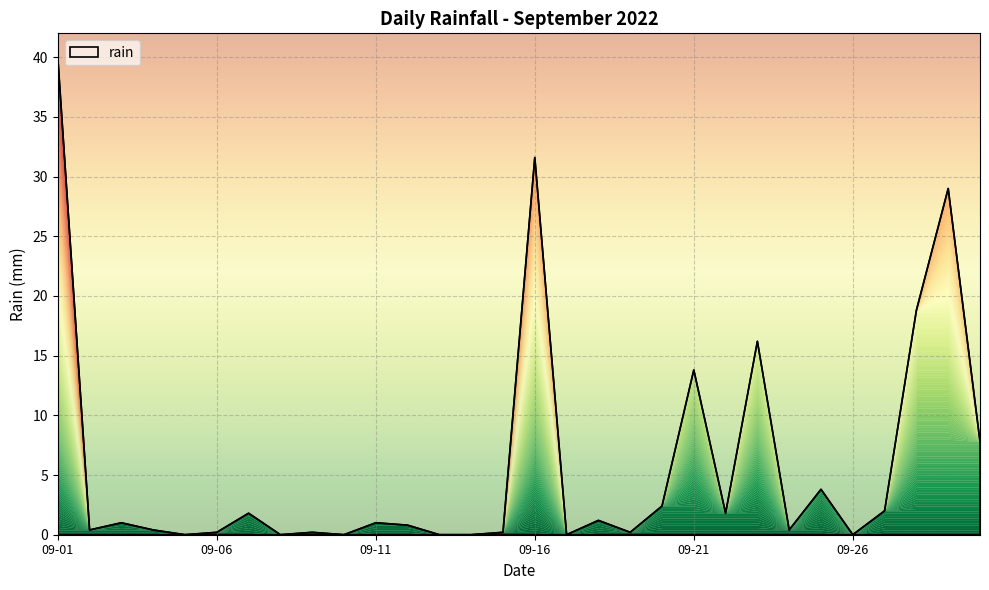

What is the difference between the maximum and minimum values?

40.0